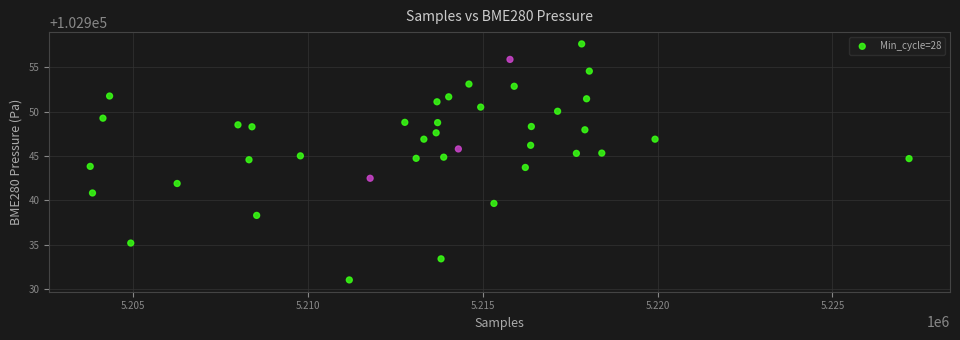

What is the range of X values (max minus min)?

23428.0